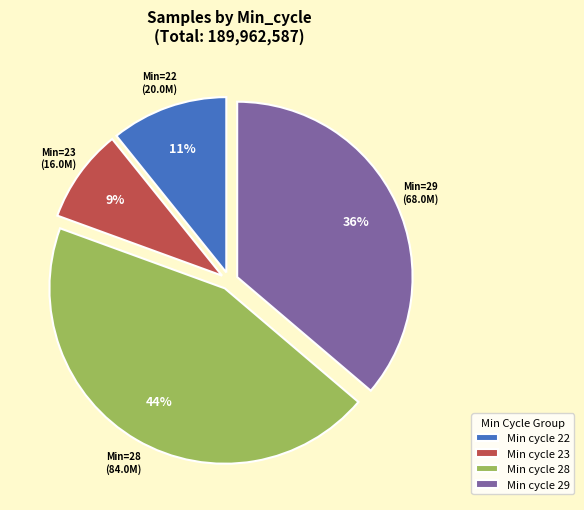

To the nearest percent, what is the difference between the Min cycle 28 and Min cycle 29 slice percentages?

8%